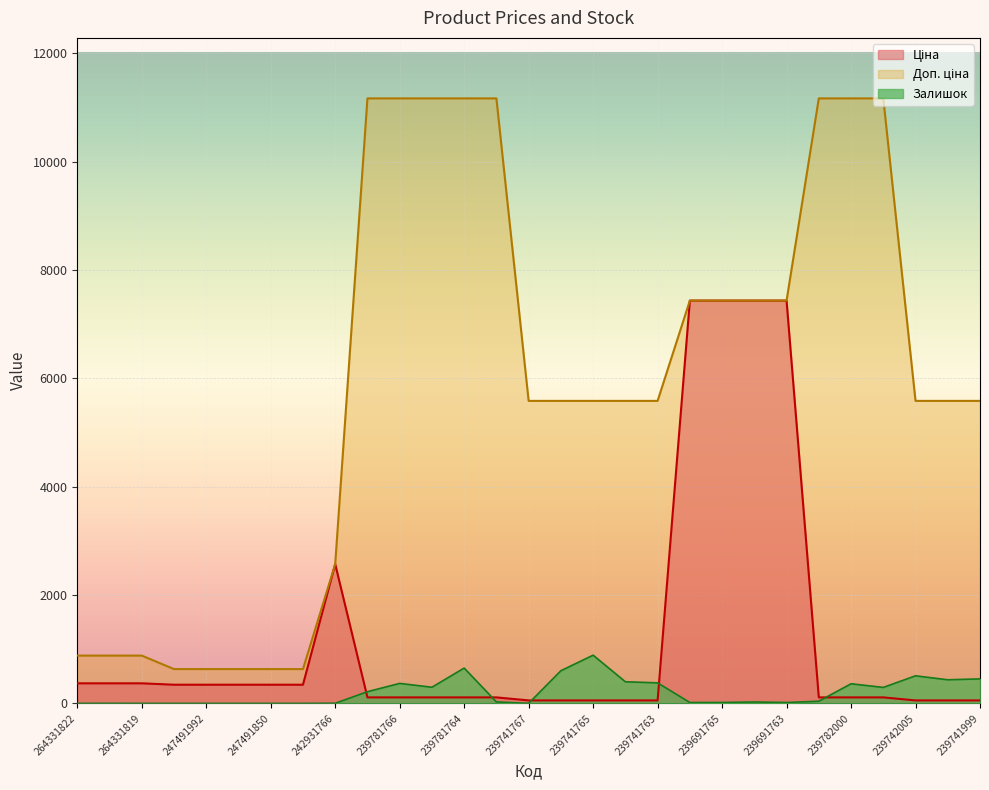

What position from the right is 247491992?

25